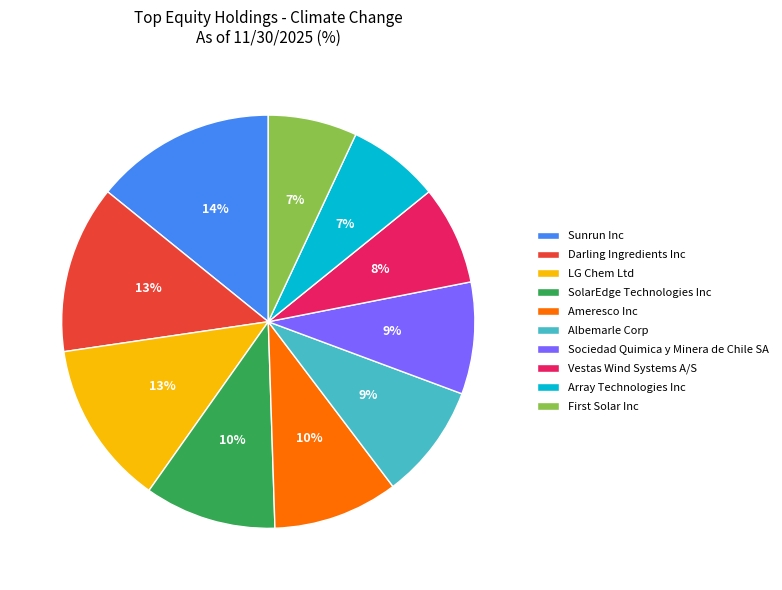

Is the sum of Sociedad Quimica y Minera de Chile SA and Sunrun Inc greater than half?

No